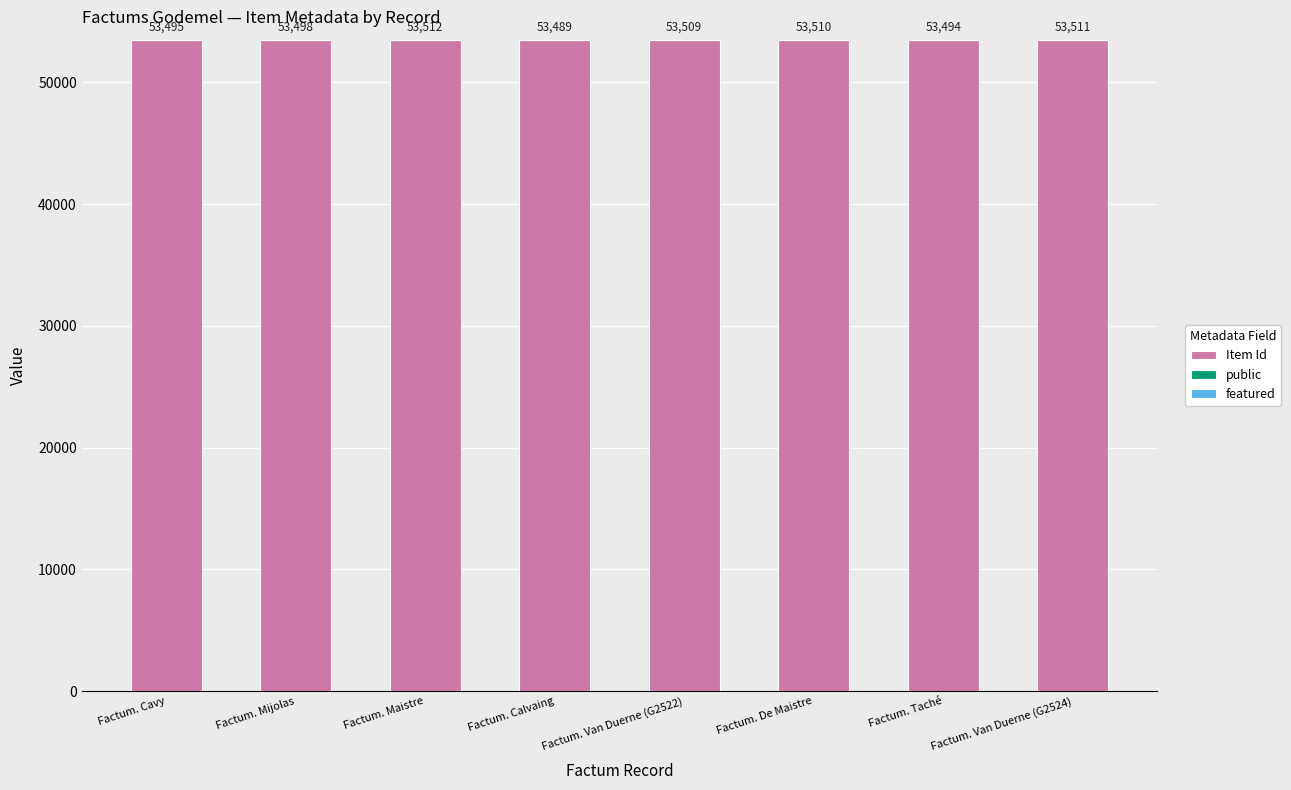

Where is Item Id nearest to the value 53499?

Factum. Mijolas